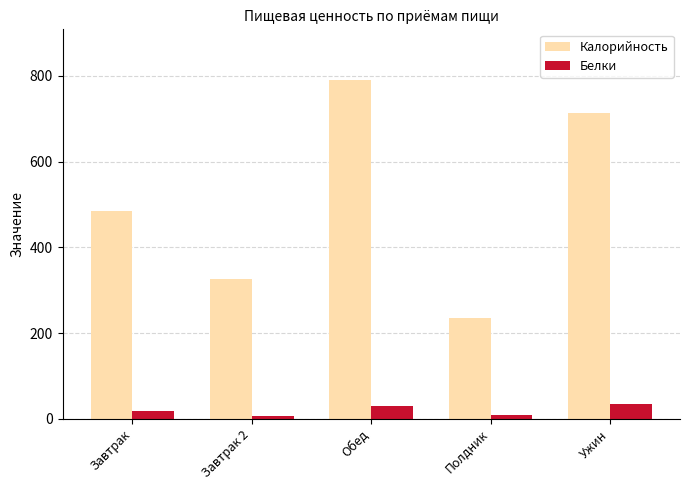

At Завтрак, list the series in order from largest to smallest.

Калорийность, Белки